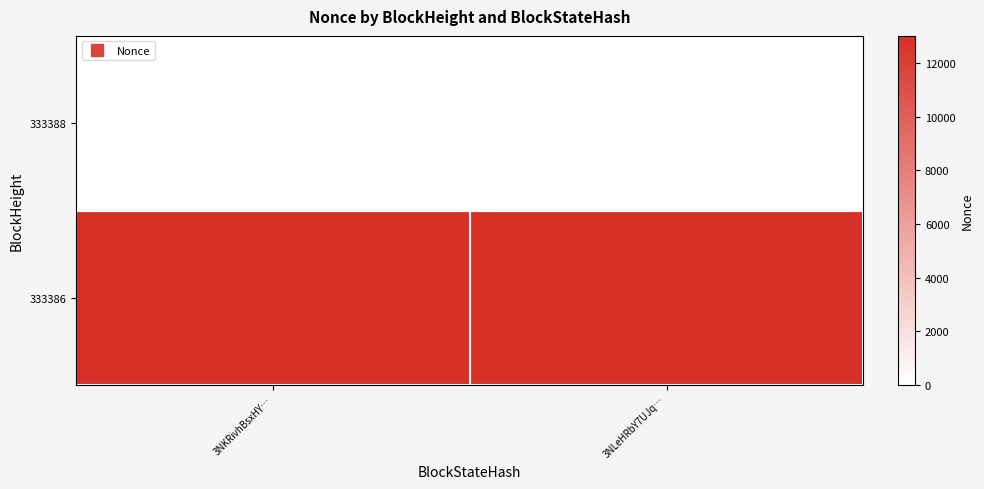

Reading left to right, what are all the values shown in this chart?

333388: 3NKRivhBsxHY…=0	3NLeHRbY7UJq…=0
333386: 3NKRivhBsxHY…=13007	3NLeHRbY7UJq…=13007